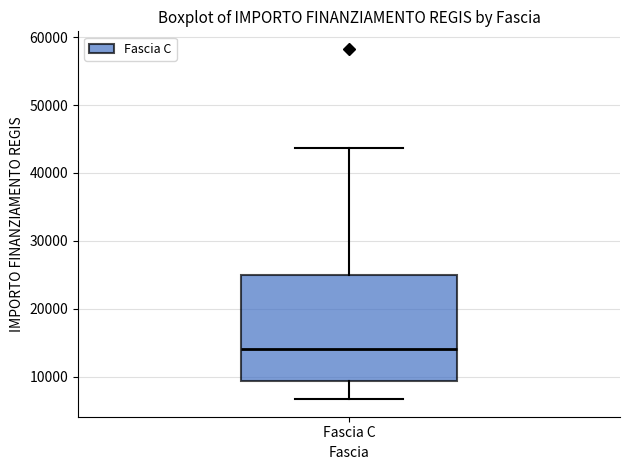

Where is the upper edge of the box for Fascia C on the y-axis? The values are not printed on the chart, so give them approximately, as read against the axis.

25000